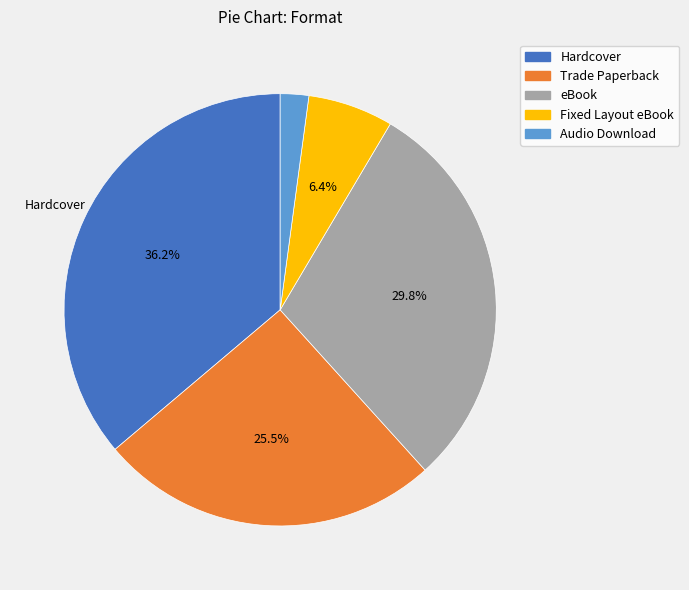

Does Trade Paperback represent more than half of the total?

No